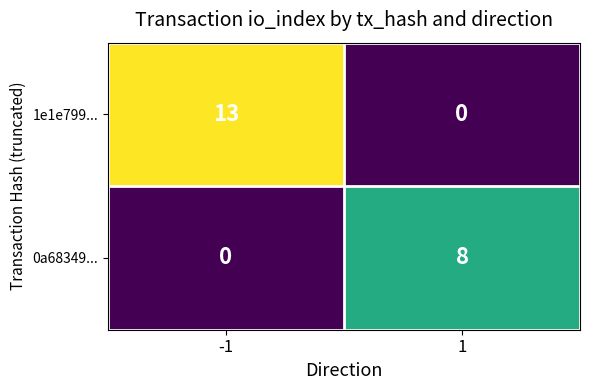

Is it true that 0a68349... equals 8 at 1?

True